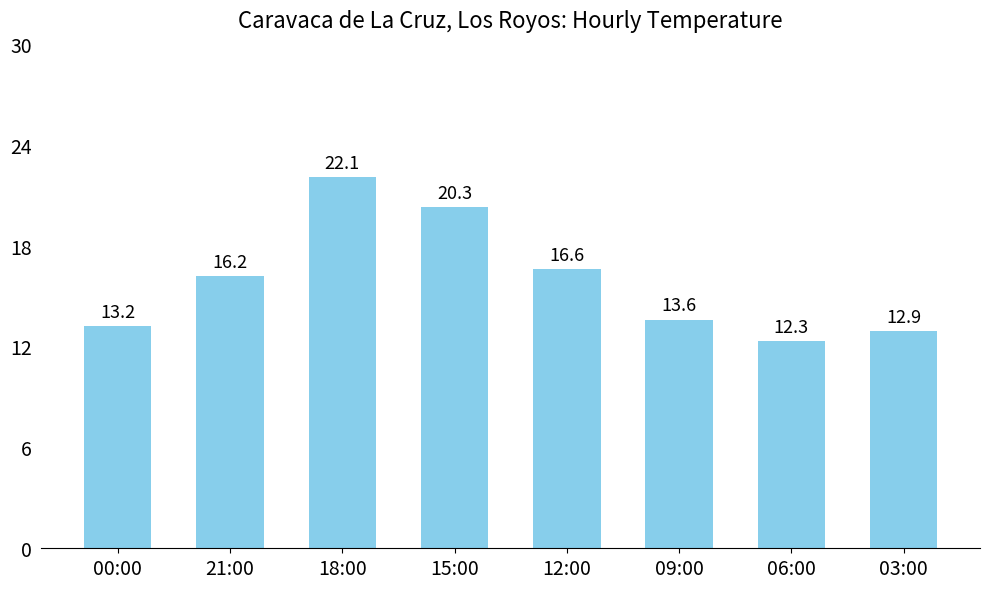

The value at 21:00 is 5.5. True or false?

False